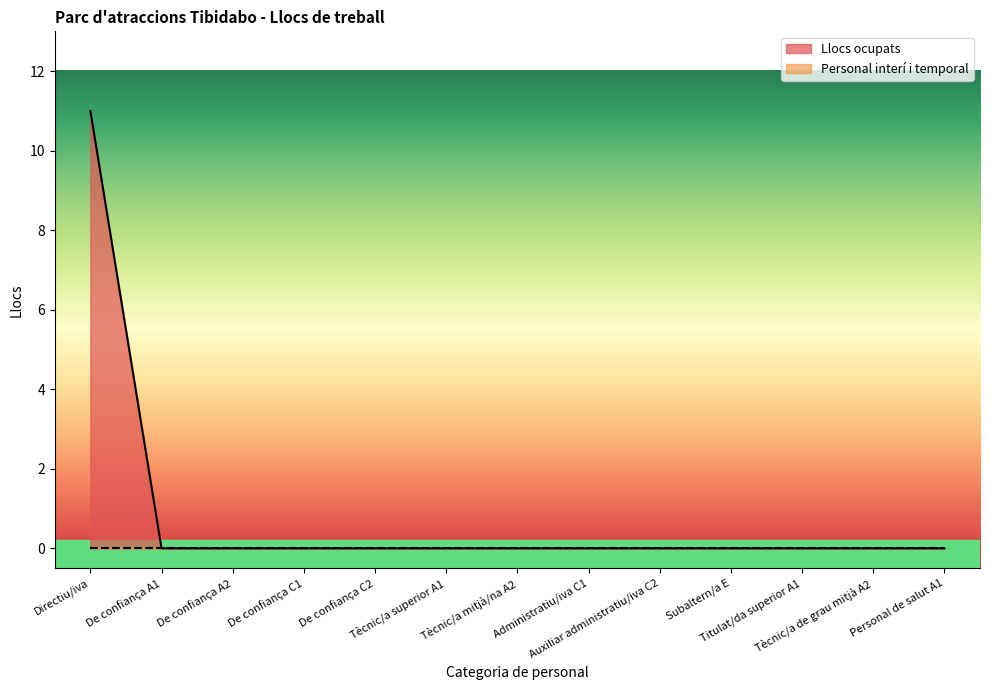

Where is the data nearest to the value 5?

De confiança A1